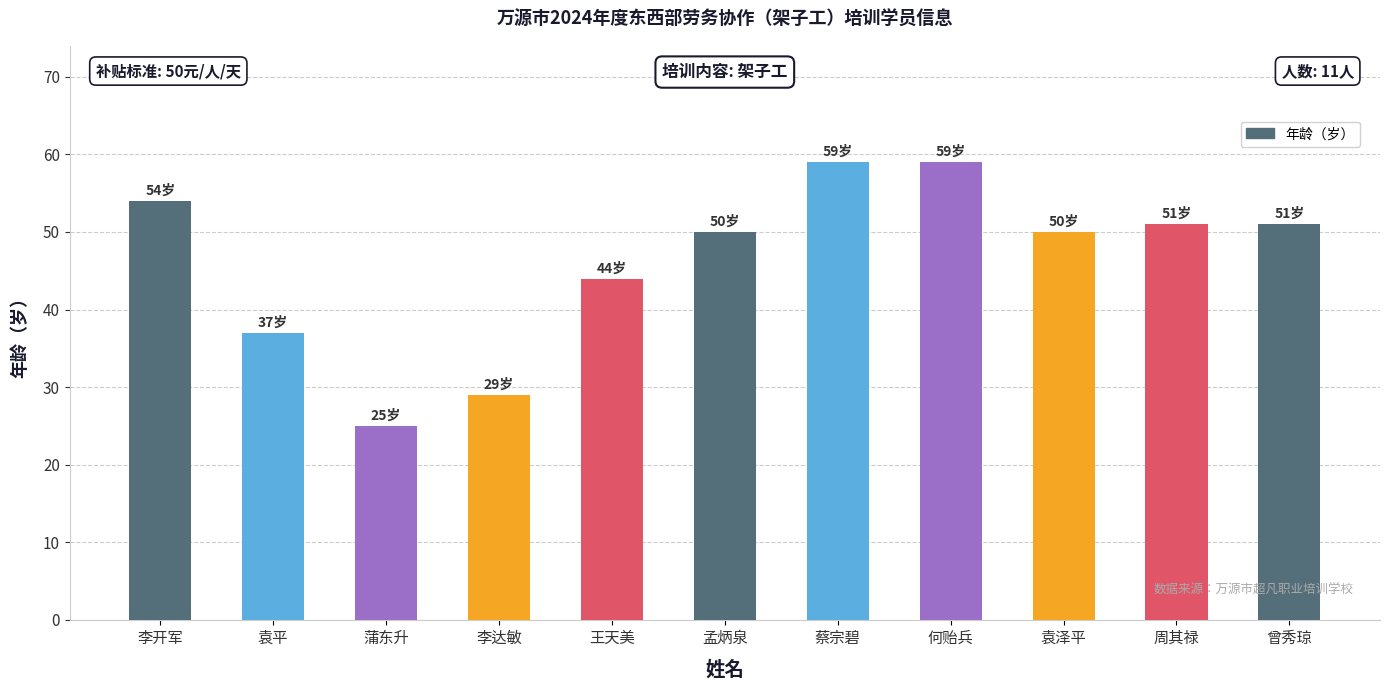

At which category does the chart reach its minimum across all series?

蒲东升